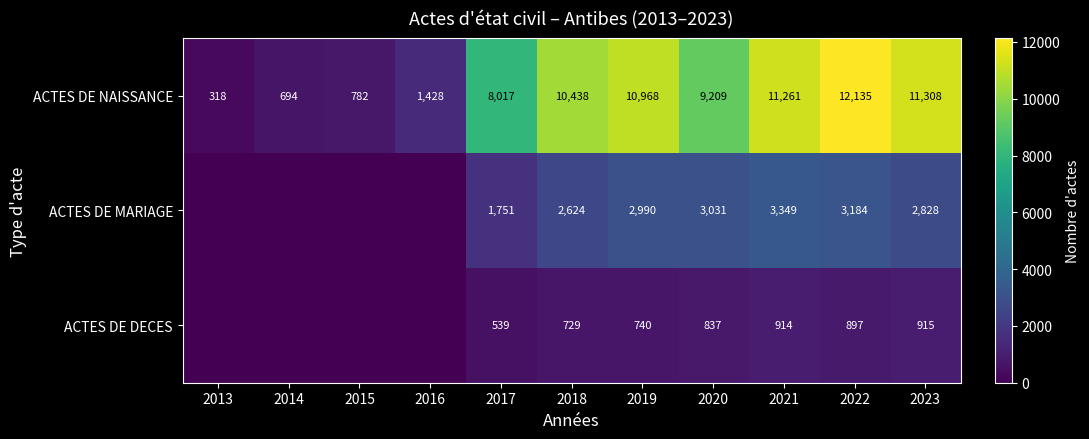

Rank the series at 2020 from highest to lowest value.

ACTES DE NAISSANCE, ACTES DE MARIAGE, ACTES DE DECES